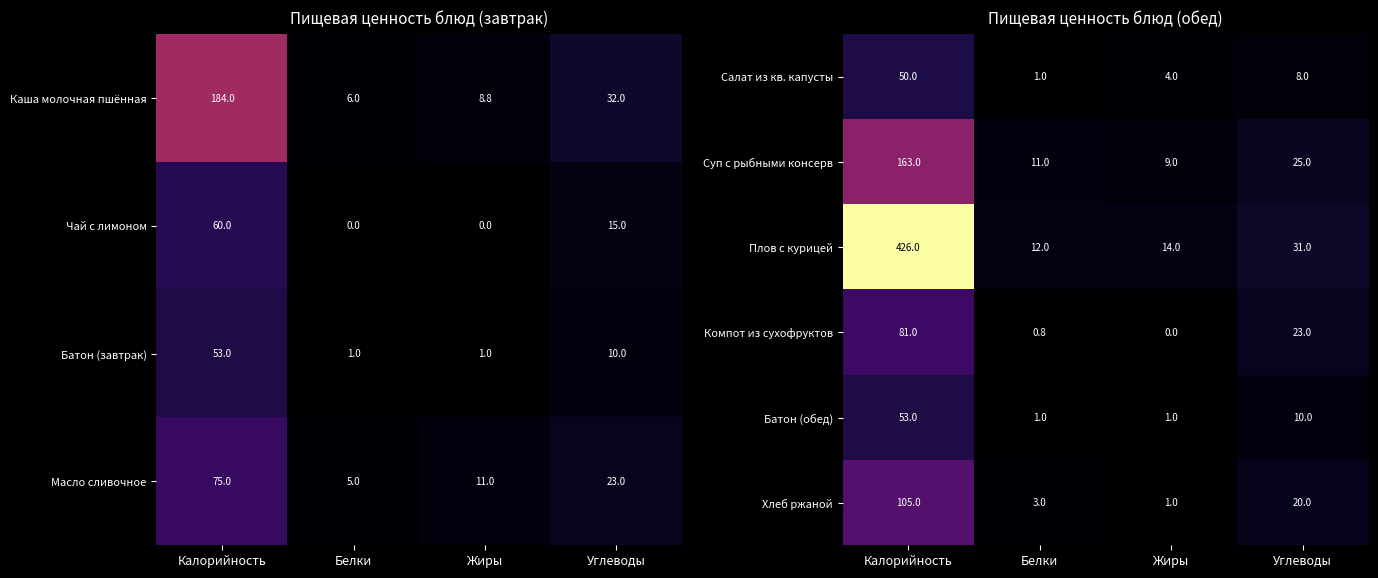

Read the Салат из кв. капусты value at Белки.

1.0